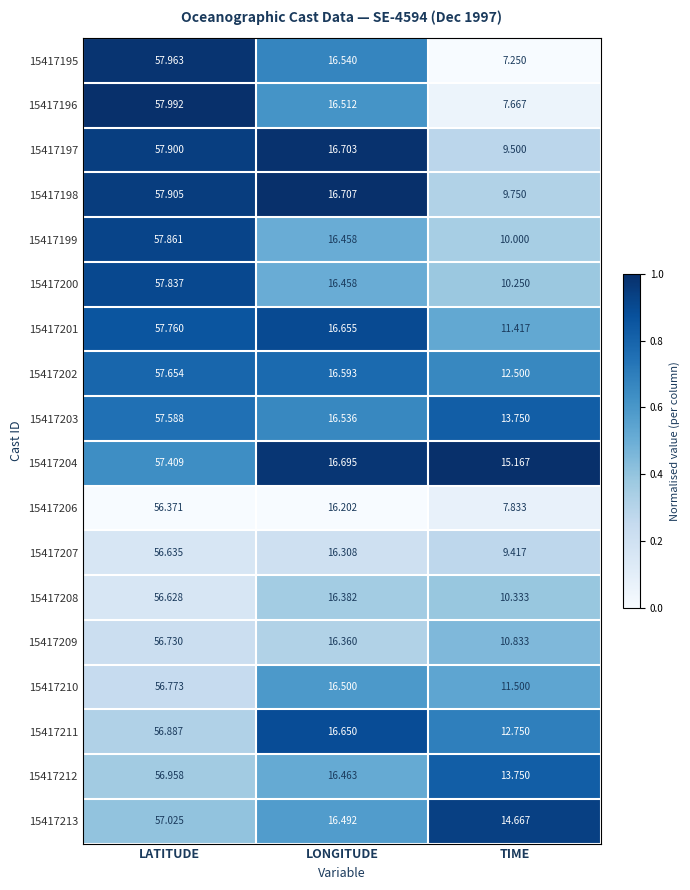

At which label does 15417211 first exceed 16?

LATITUDE